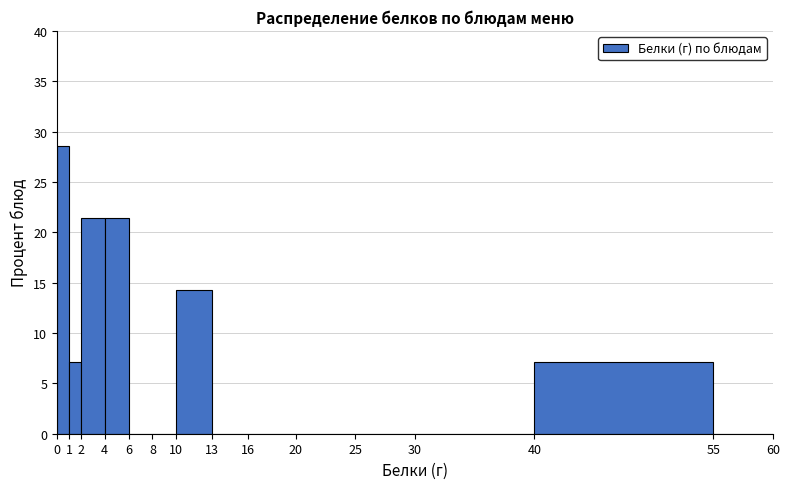

Which range on the x-axis has the tallest bar?

0 to 1